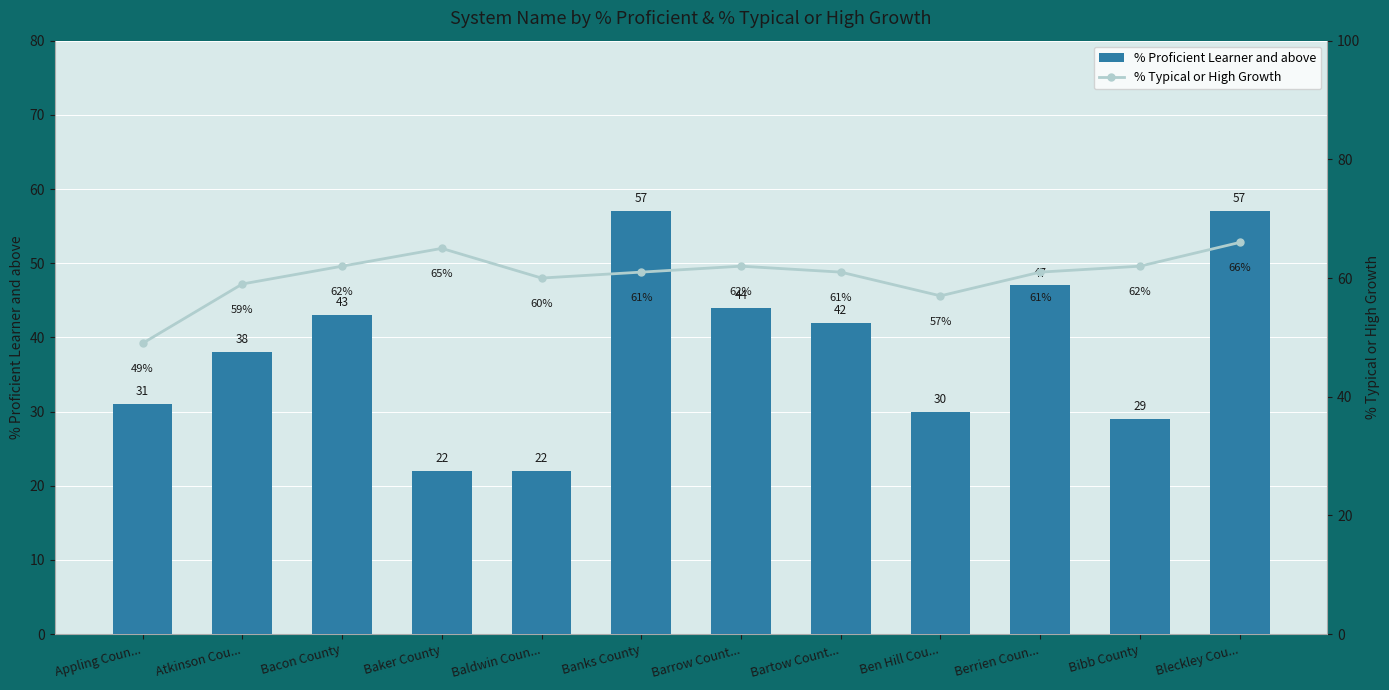

List the series in order of their peak value, highest first.

% Typical or High Growth, % Proficient Learner and above